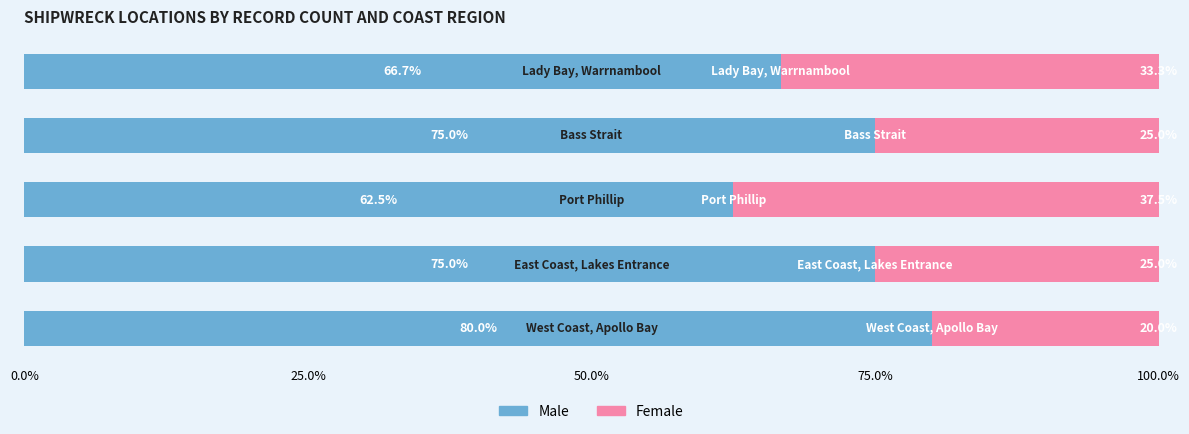

What is the sum of all Male values?

359.2